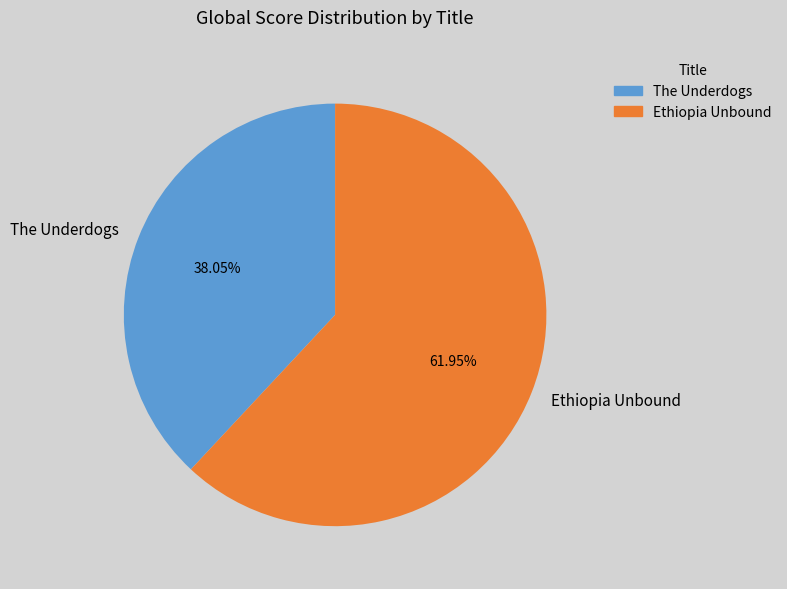

Rank the categories by value from highest to lowest.

Ethiopia Unbound, The Underdogs